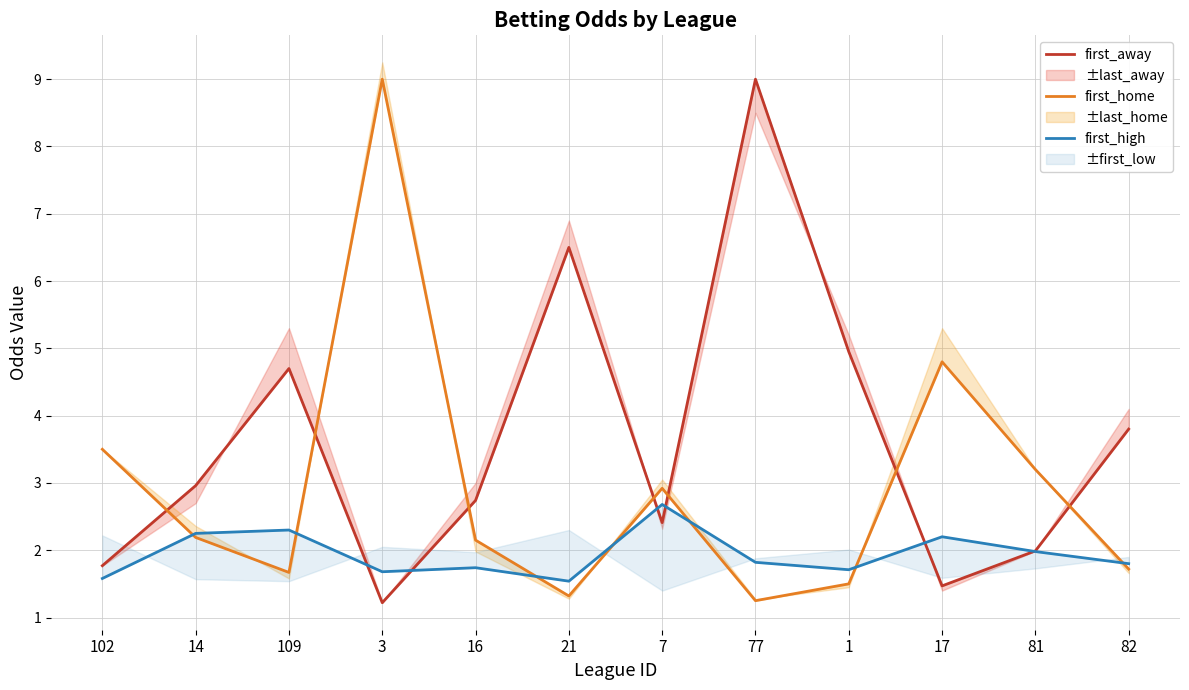

Where is the first local minimum for first_away?

3